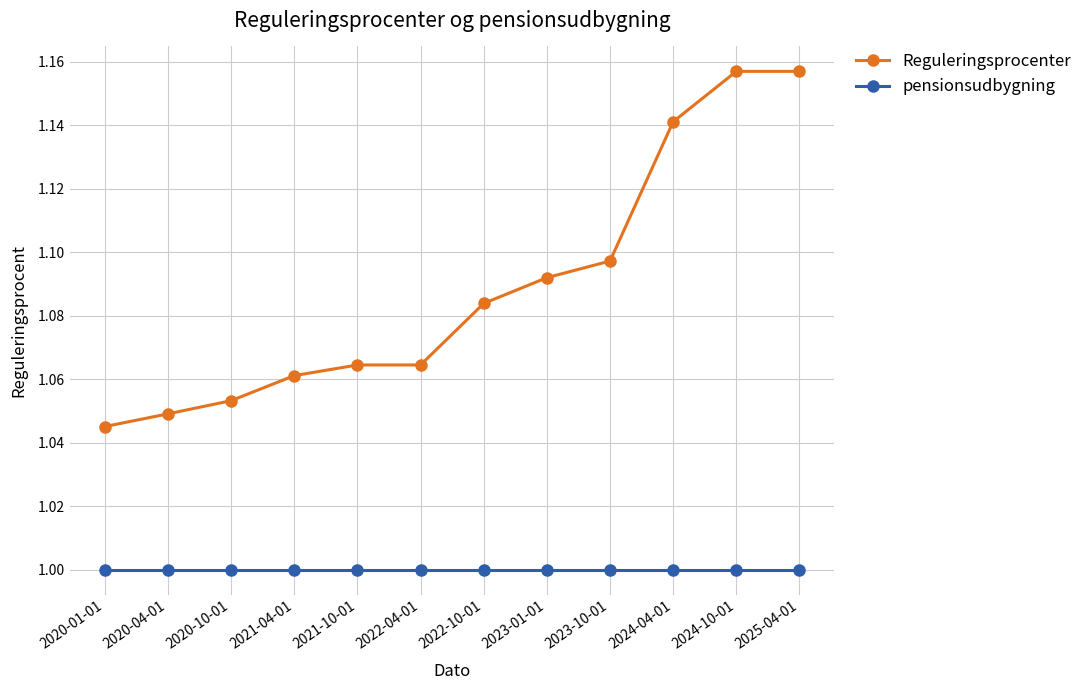

At which label does Reguleringsprocenter reach its minimum?

2020-01-01